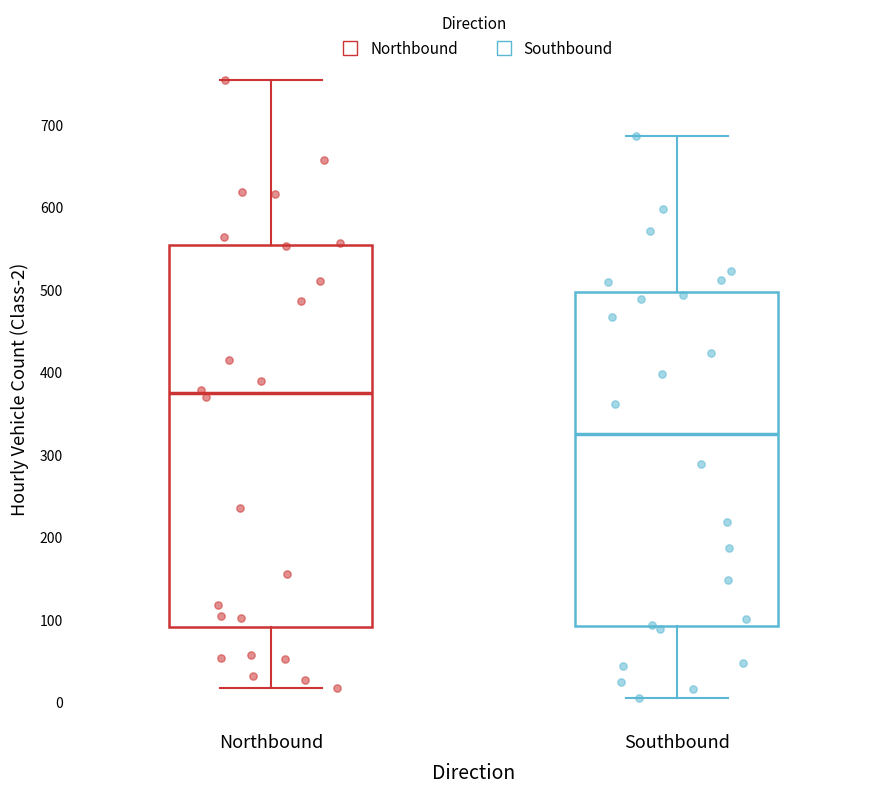

Where does the upper whisker of the box for Northbound end on the y-axis? The values are not printed on the chart, so give them approximately, as read against the axis.

750